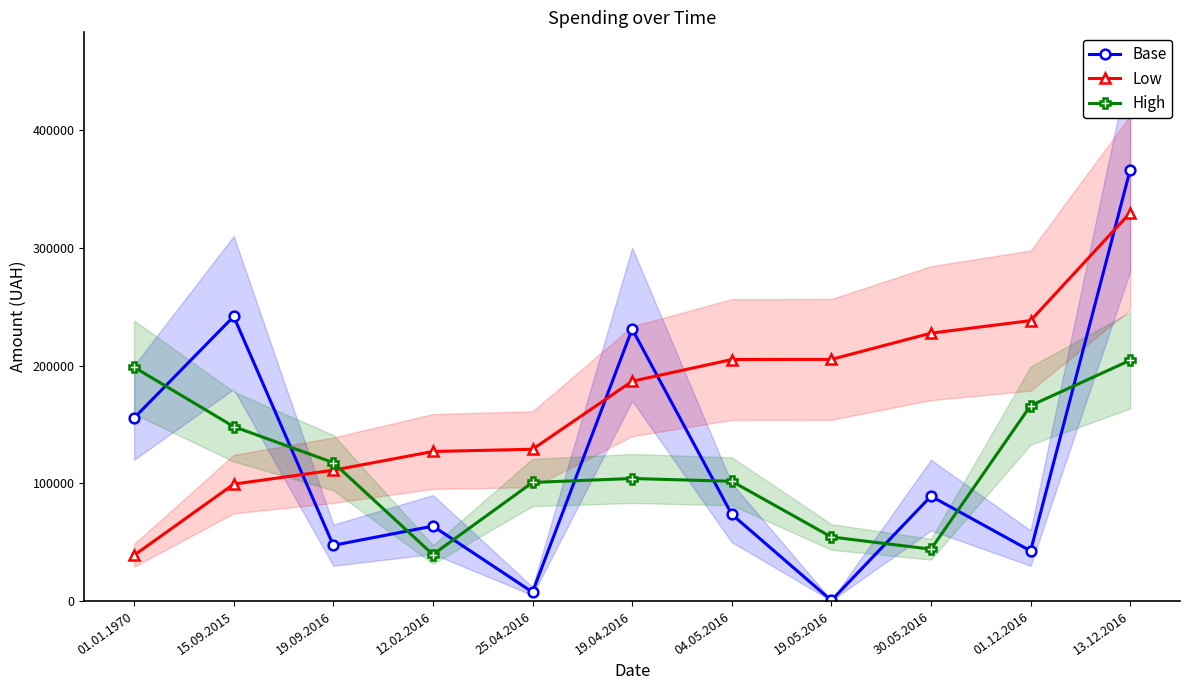

True or false: Low and Base cross at least once.

True